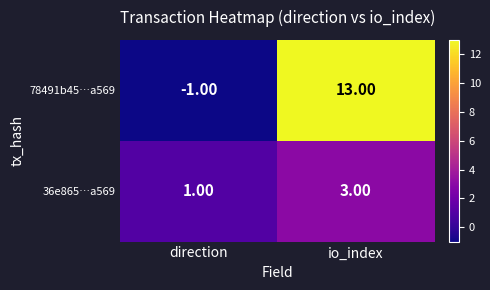

What is the sum of all 36e865…a569 values?

4